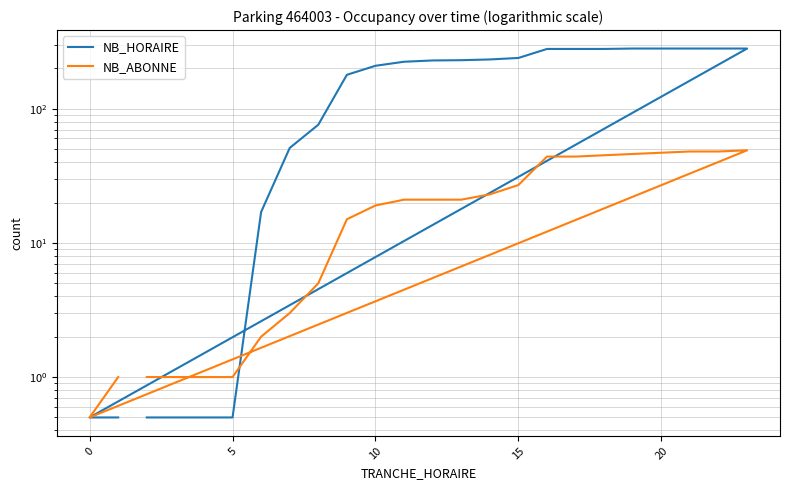

True or false: NB_HORAIRE has a value of 0.2 at 5.

False